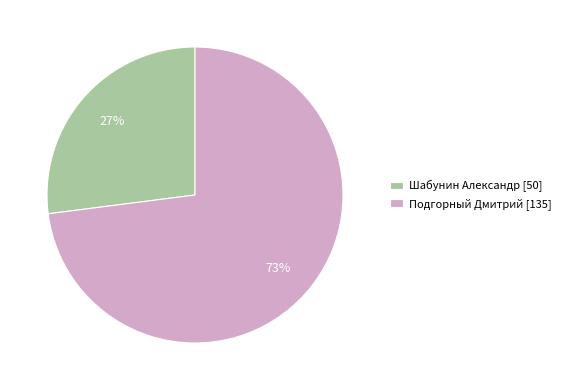

Is the sum of Подгорный Дмитрий [135] and Шабунин Александр [50] greater than half?

Yes